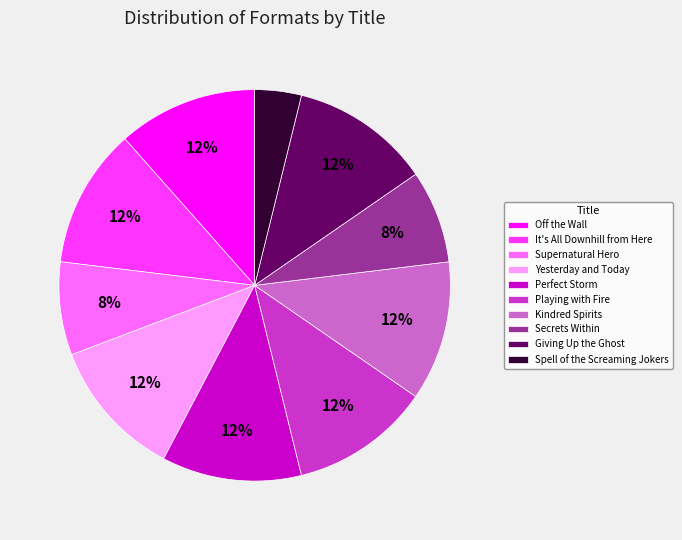

What is the ratio of the value at Giving Up the Ghost to the value at Off the Wall?

1.0